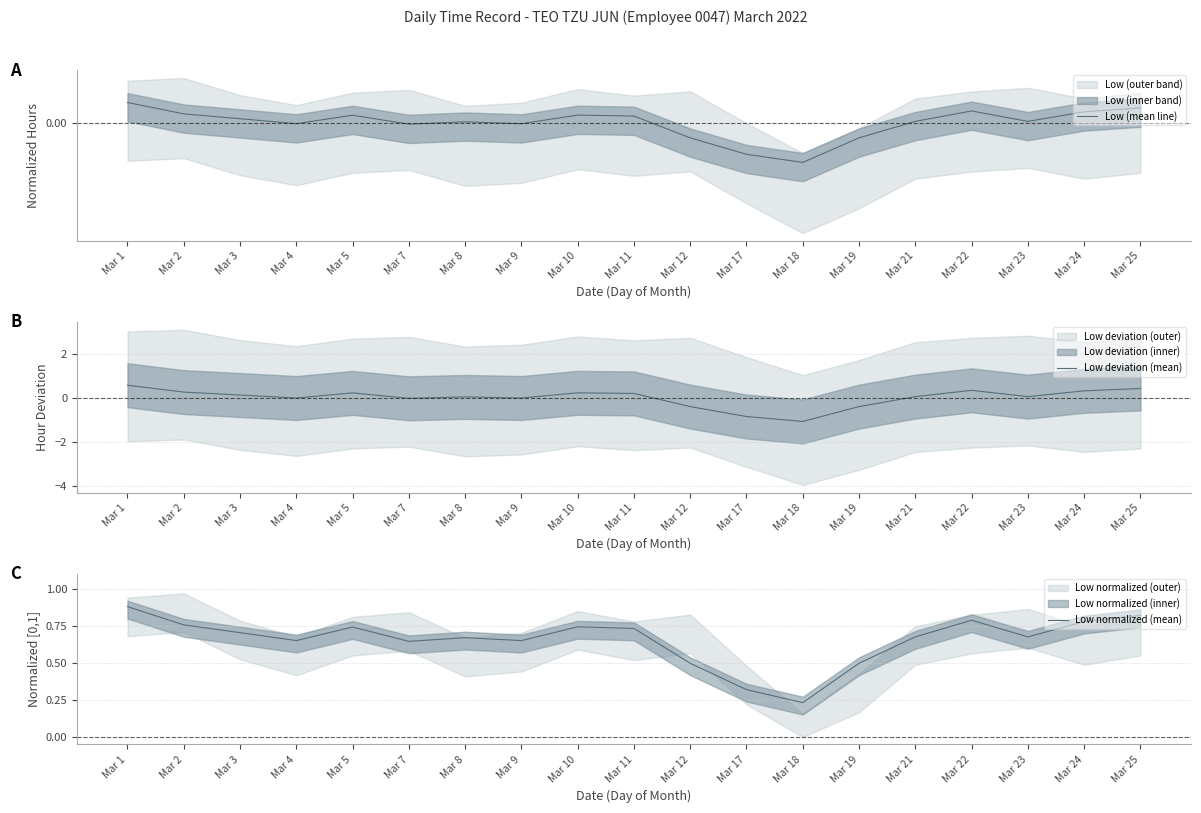

Which series has the widest spread of values?

Low deviation (mean)